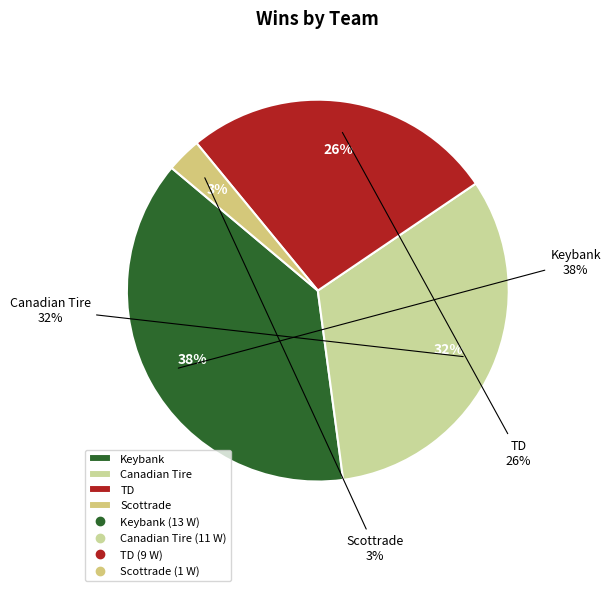

Count the number of slices in the pie.

4